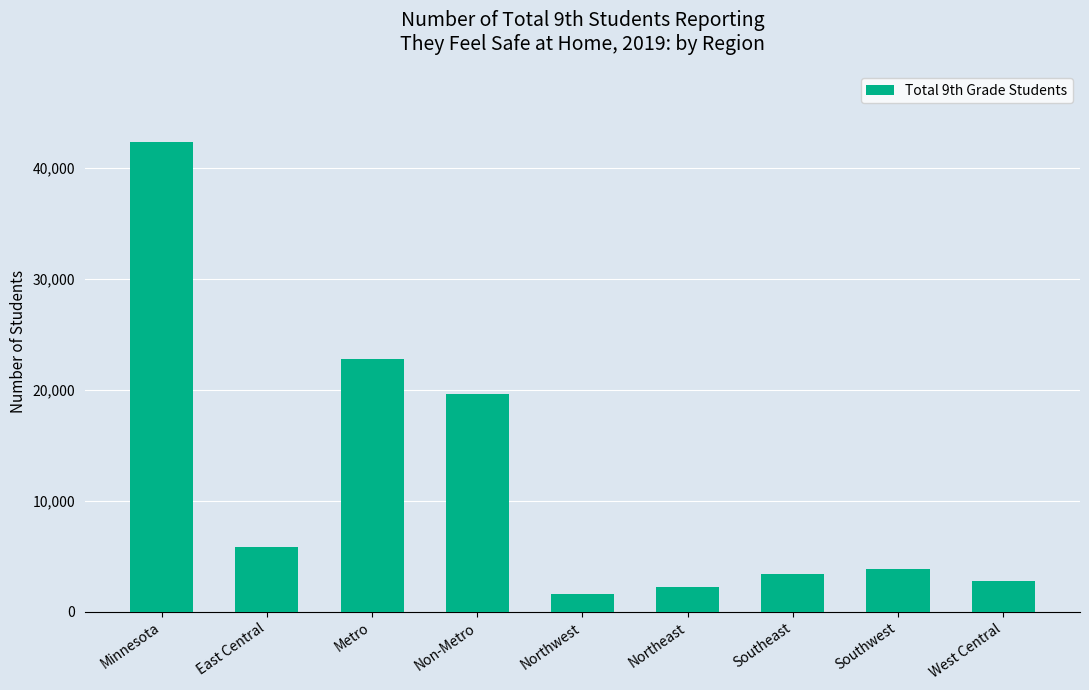

Reading left to right, what are all the values shown in this chart?

Minnesota=42343	East Central=5801	Metro=22714	Non-Metro=19629	Northwest=1623	Northeast=2219	Southeast=3375	Southwest=3861	West Central=2750